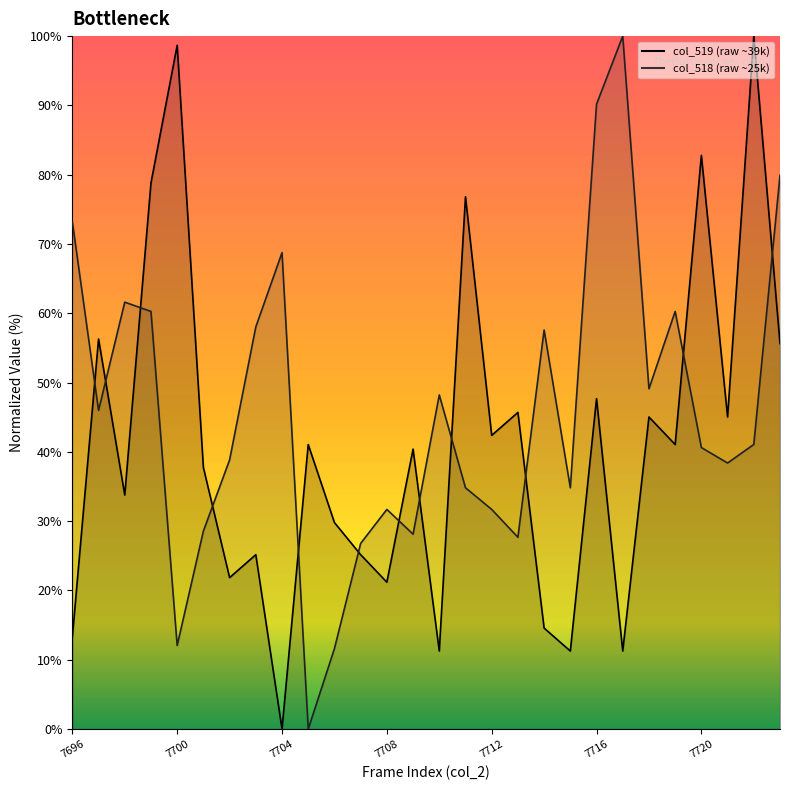

What is the value of the col_518 point at the 16th from the left?

34.8